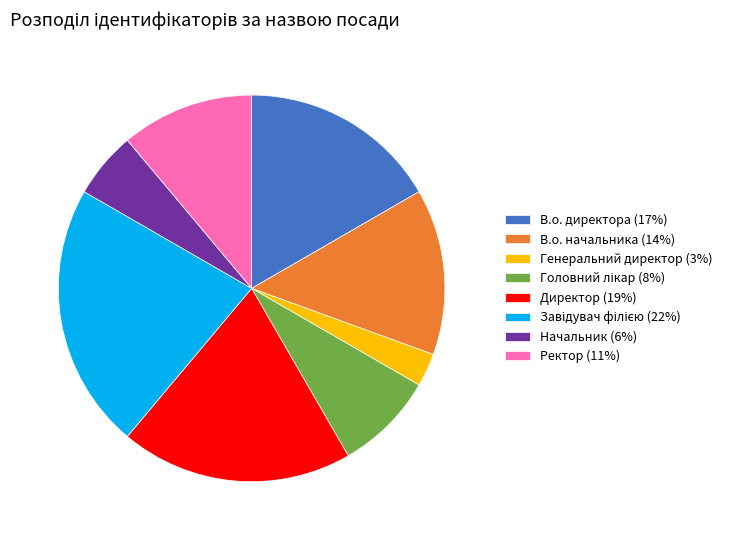

Is it true that Генеральний директор (3%) is 3% of the pie?

True